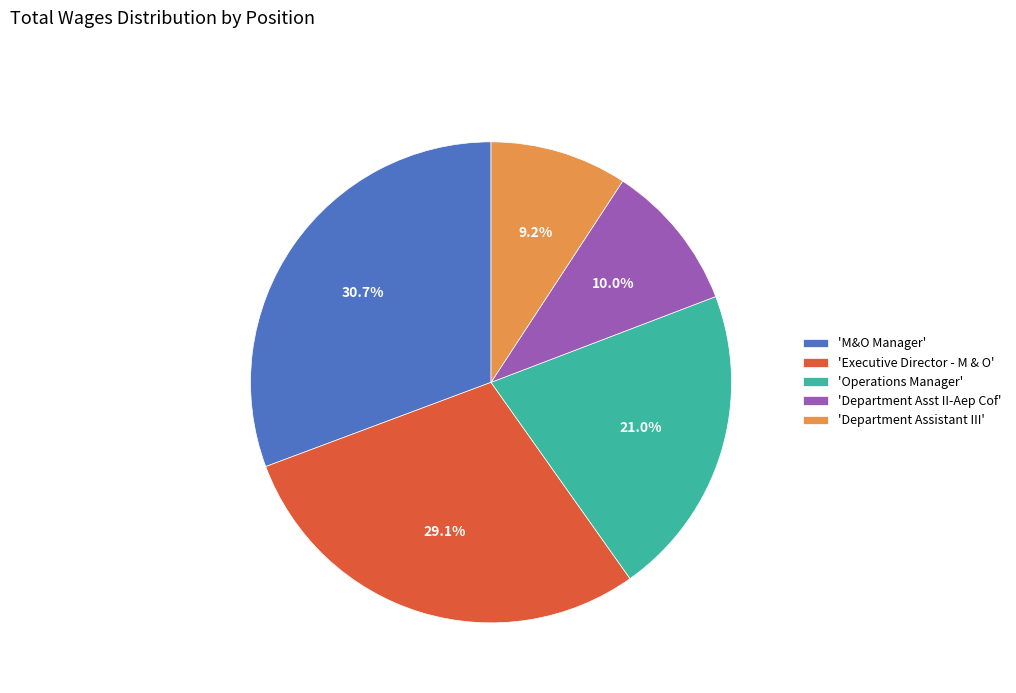

Which category has the biggest portion of the pie?

'M&O Manager'